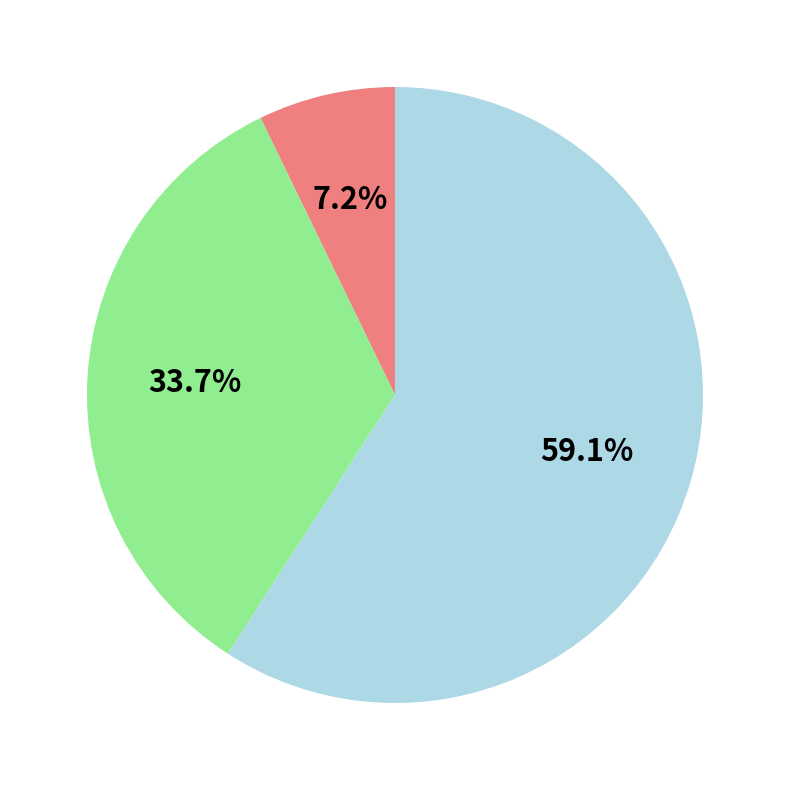

How many segments does this pie chart have?

3